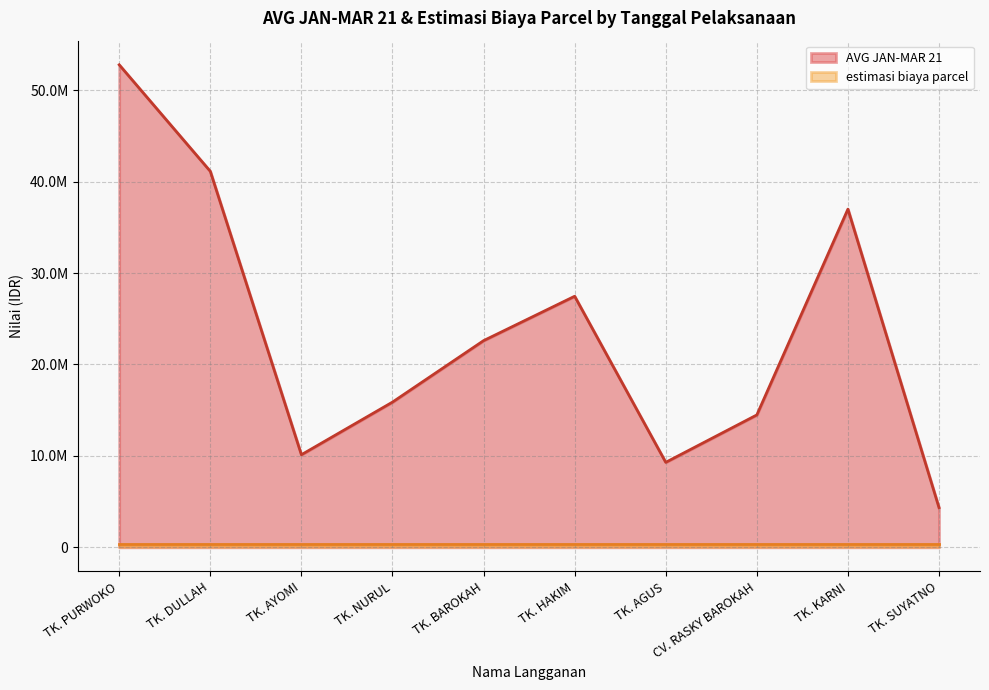

True or false: the data shows 8281097.4 at TK. NURUL.

False